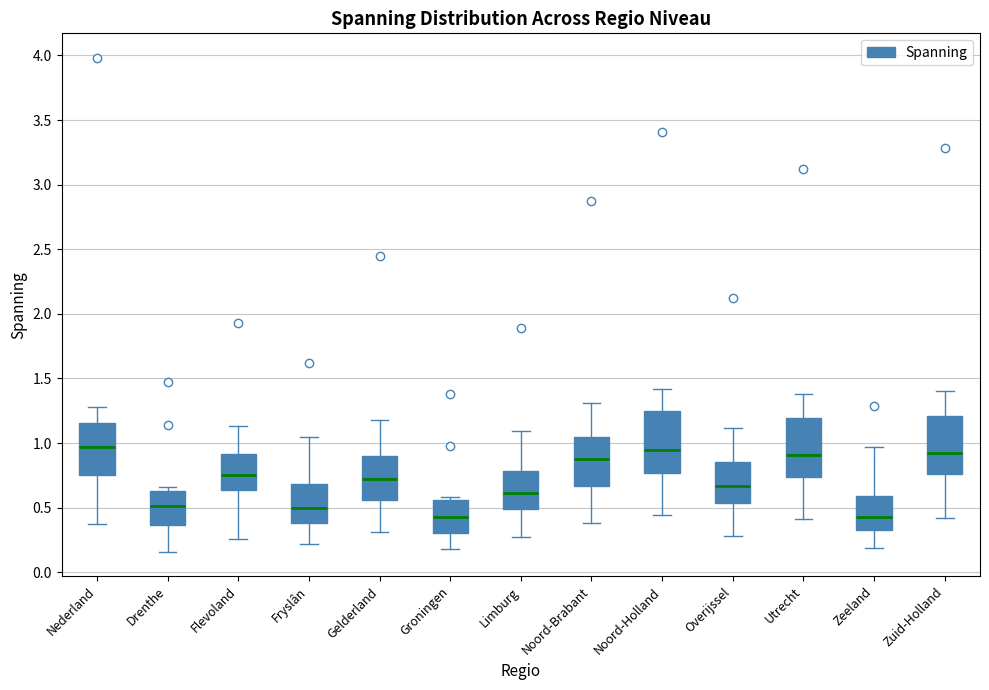

Where does the median line of the box for Overijssel sit on the y-axis? The values are not printed on the chart, so give them approximately, as read against the axis.

0.65